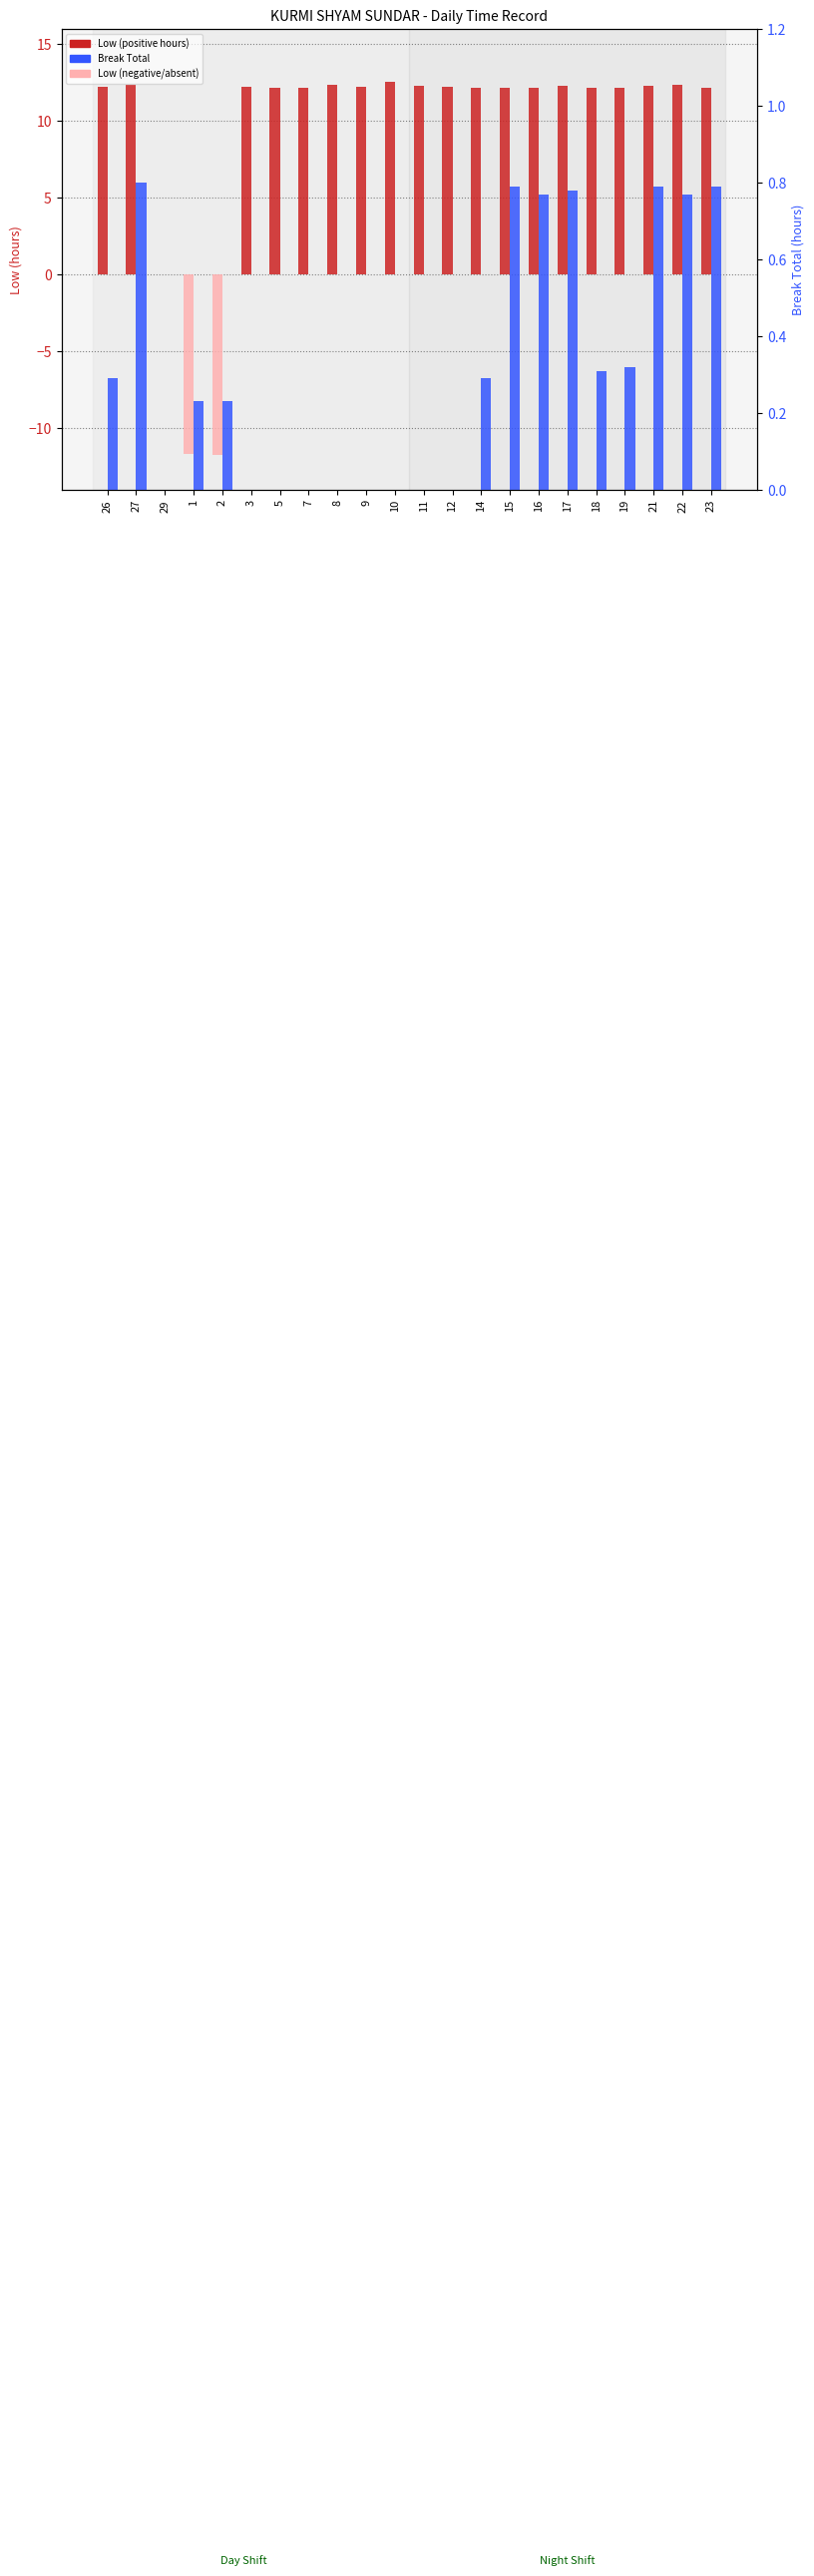

Reading right to left, transcribe all the data shown in this chart.

Low (hours, positive): 23=12.1	22=12.4	21=12.3	19=12.2	18=12.2	17=12.3	16=12.2	15=12.2	14=12.2	12=12.3	11=12.3	10=12.6	9=12.2	8=12.3	7=12.2	5=12.2	3=12.3	2=0.0	1=0.0	29=0.0	27=12.4	26=12.3
Low (hours, negative): 23=0.0	22=0.0	21=0.0	19=0.0	18=0.0	17=0.0	16=0.0	15=0.0	14=0.0	12=0.0	11=0.0	10=0.0	9=0.0	8=0.0	7=0.0	5=0.0	3=0.0	2=-11.7	1=-11.7	29=0.0	27=0.0	26=0.0
Break Total: 23=0.8	22=0.8	21=0.8	19=0.3	18=0.3	17=0.8	16=0.8	15=0.8	14=0.3	12=0.0	11=0.0	10=0.0	9=0.0	8=0.0	7=0.0	5=0.0	3=0.0	2=0.2	1=0.2	29=0.0	27=0.8	26=0.3